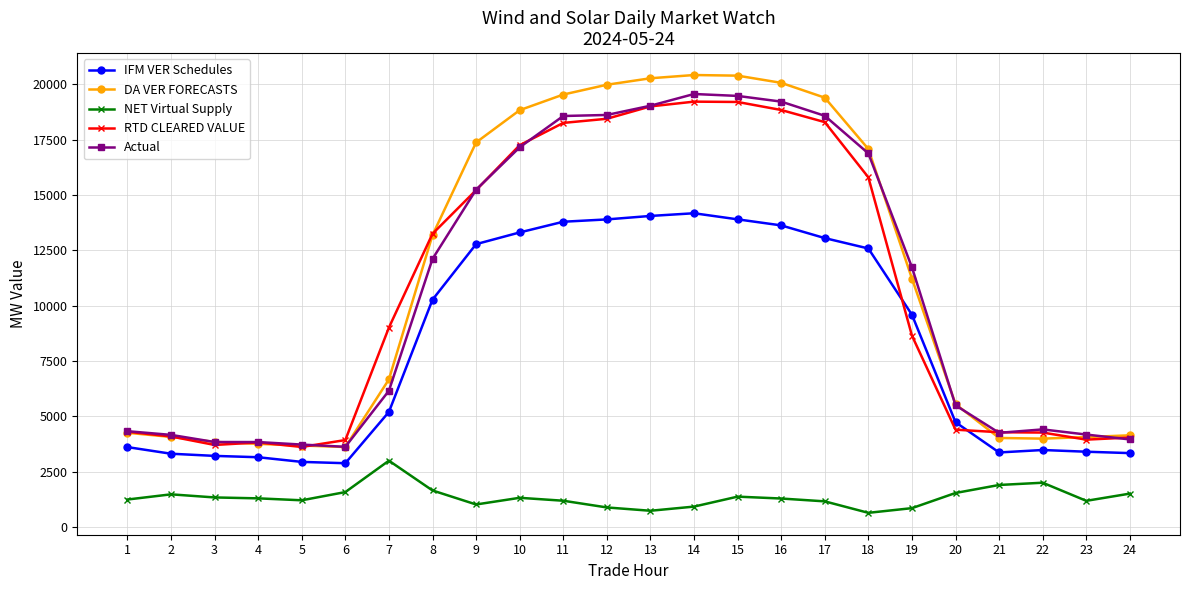

True or false: RTD CLEARED VALUE and NET Virtual Supply intersect in this chart.

False